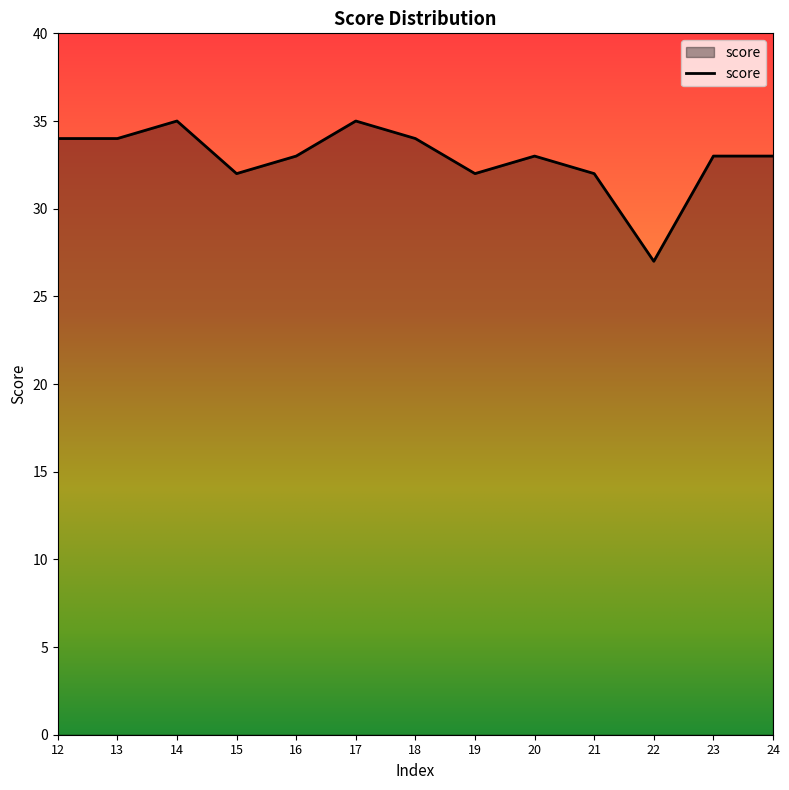

At which category does the chart reach its minimum across all series?

22